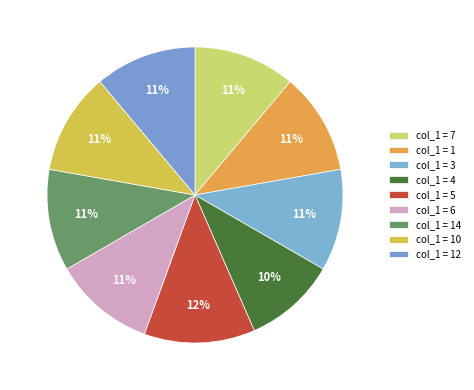

Which slice is the smallest?

4